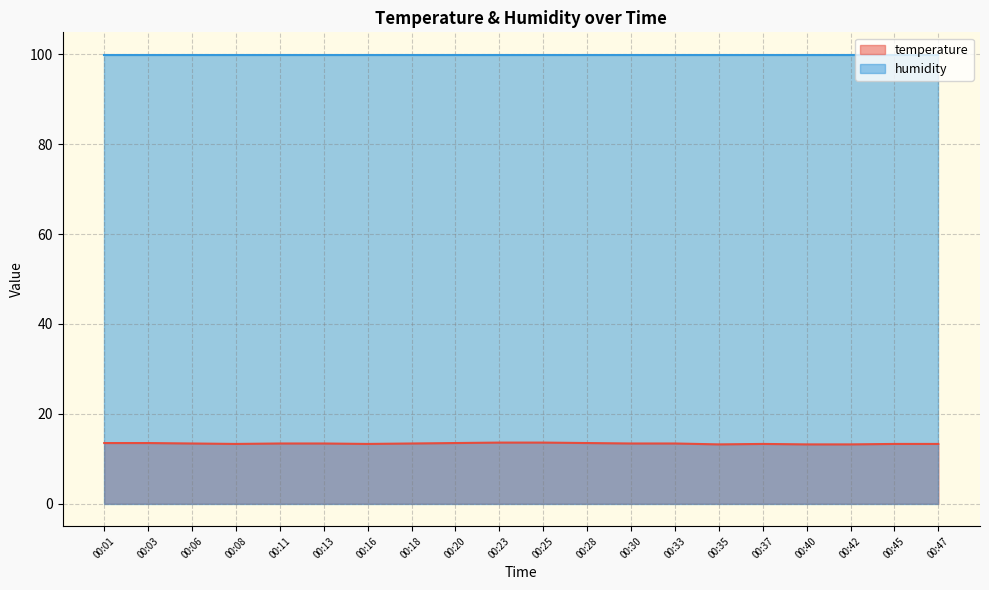

What is the value of the 16th point from the left?

13.3